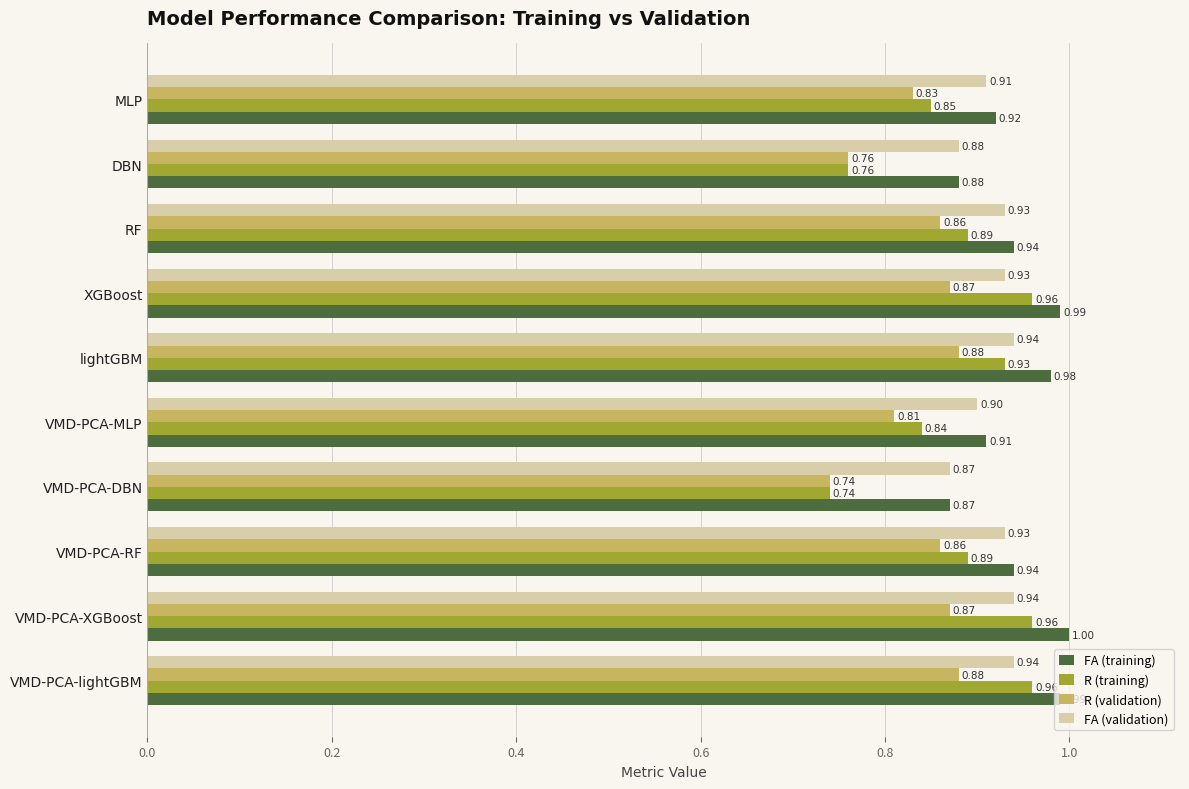

Which series changed the most between VMD-PCA-XGBoost and VMD-PCA-RF?

R (training)